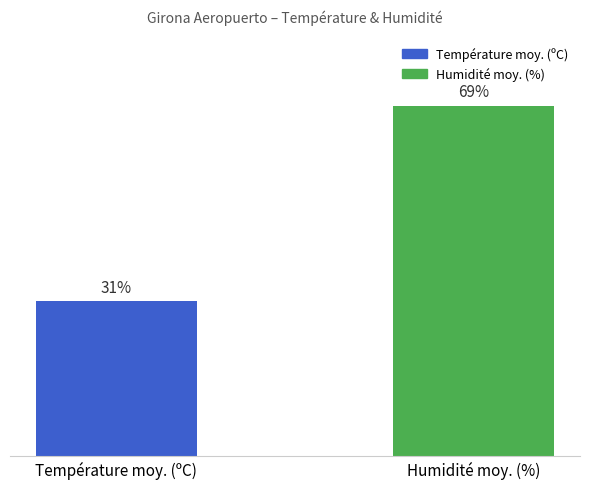

Where is the data nearest to the value 38?

Température moy. (ºC)